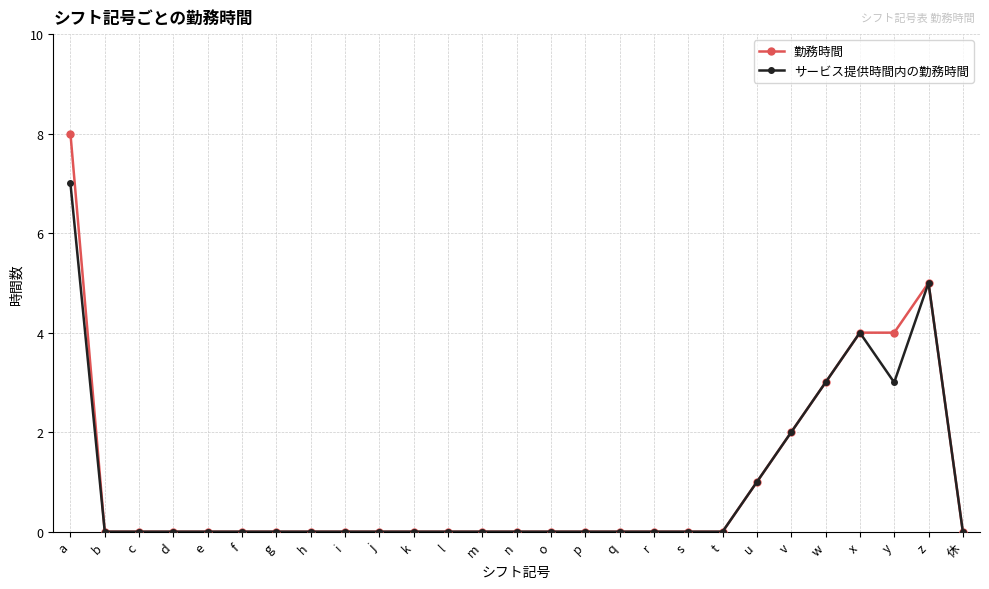

Rank the series by their maximum value, from lowest to highest.

サービス提供時間内の勤務時間, 勤務時間